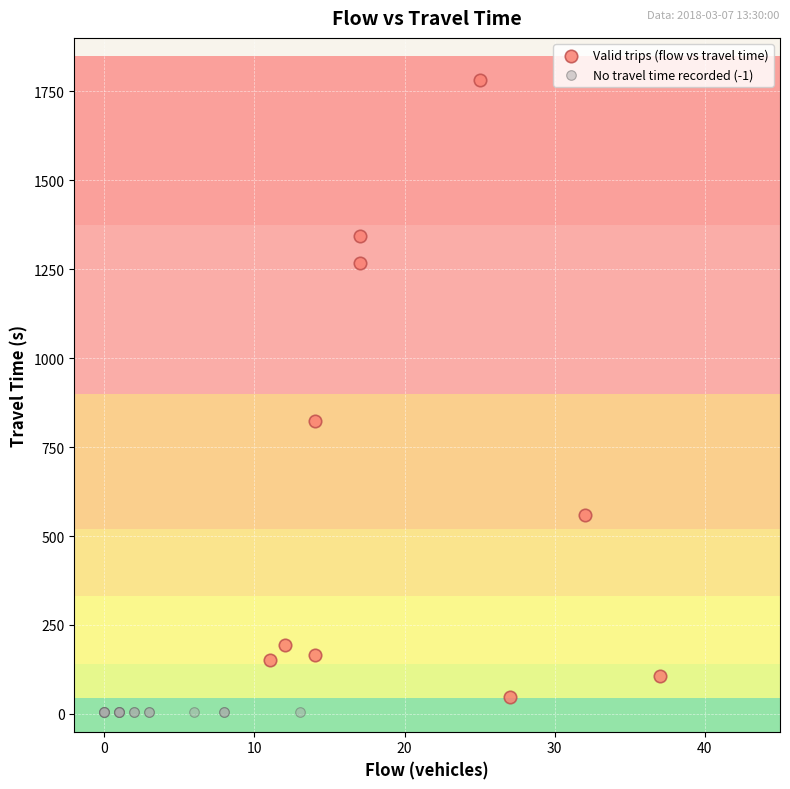

Which series reaches the maximum Y coordinate?

Valid trips (flow vs travel time)